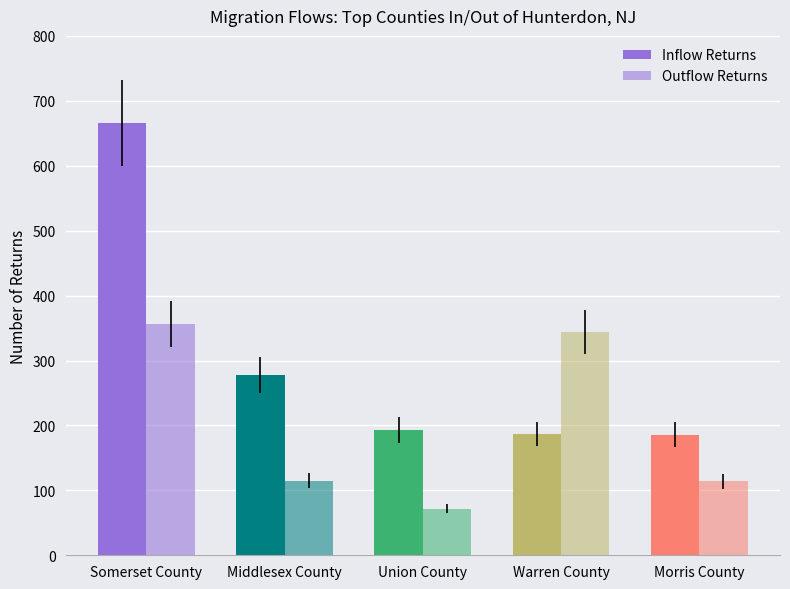

Reading left to right, list all the values displayed in this chart.

Inflow Returns: Somerset County=666	Middlesex County=278	Union County=193	Warren County=187	Morris County=186
Outflow Returns: Somerset County=356	Middlesex County=115	Union County=72	Warren County=344	Morris County=114